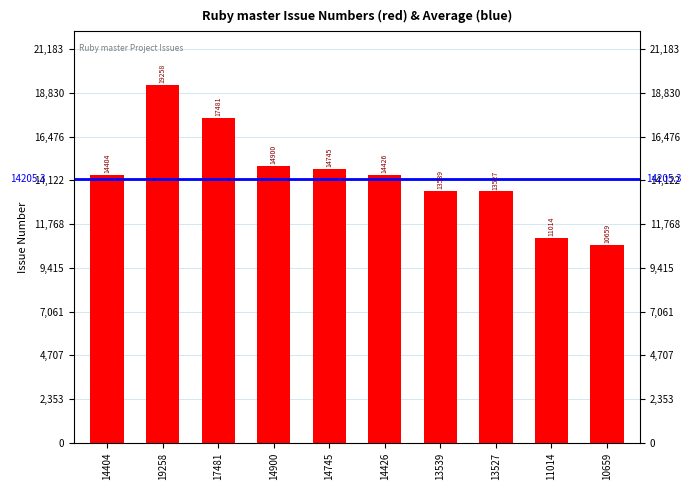

List the labels in order of value, smallest first.

10659, 11014, 13527, 13539, 14404, 14426, 14745, 14900, 17481, 19258